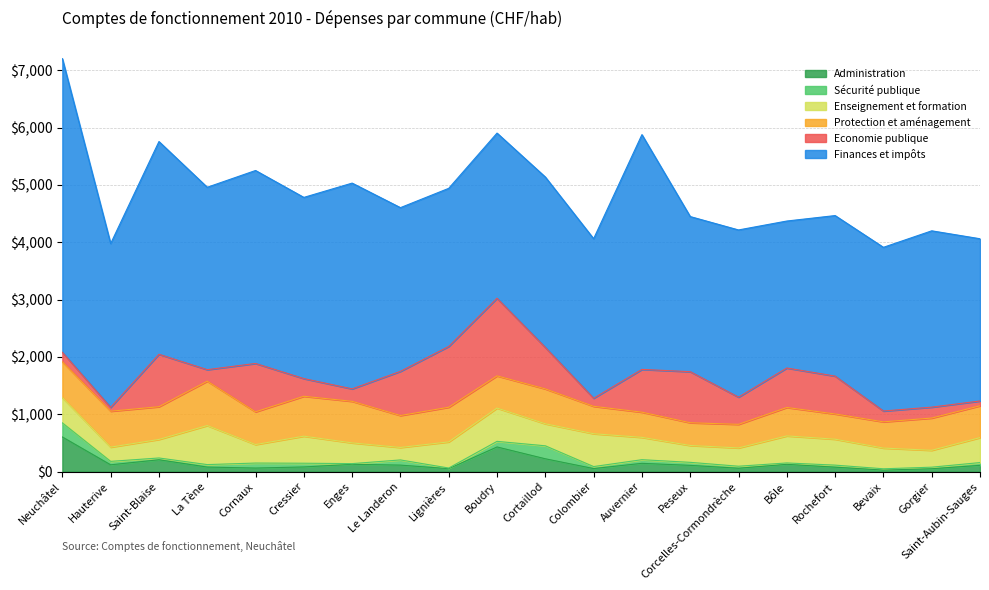

What is the approximate value of Finances et impôts at Corcelles-Cormondrèche?

2916.2